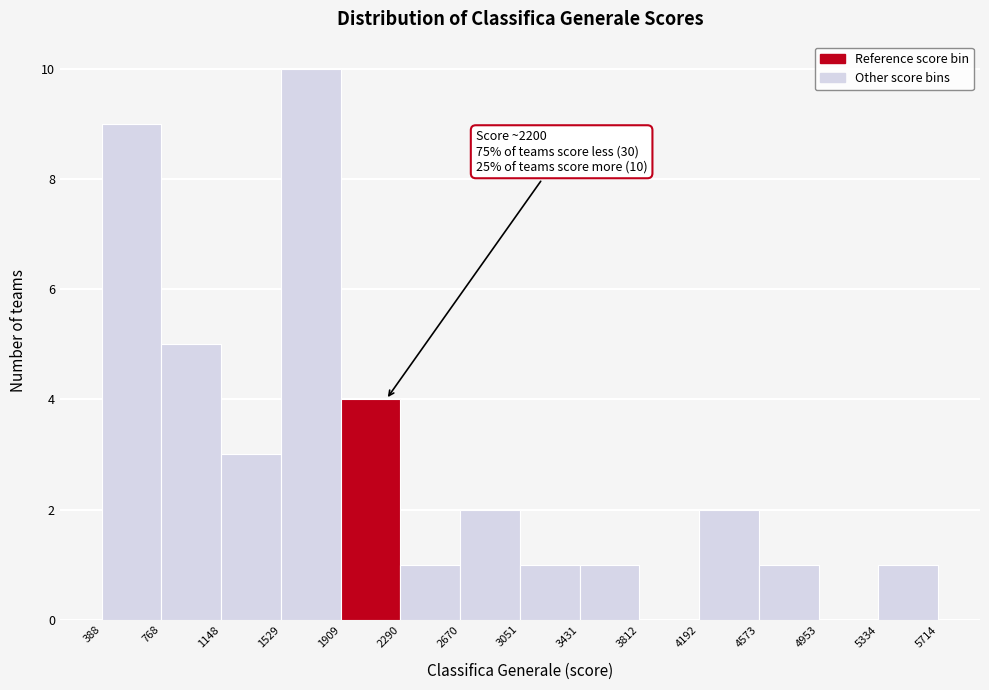

Which range on the x-axis has the tallest bar?

1529 to 1909